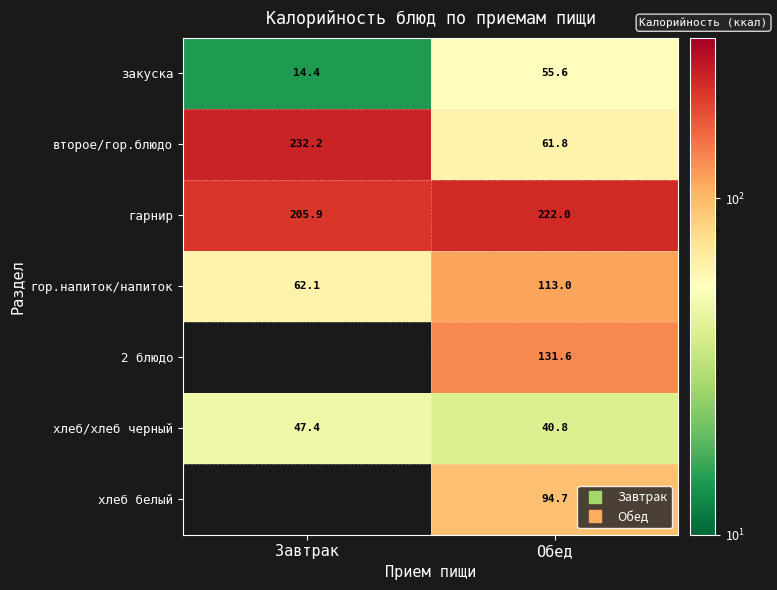

Is it true that хлеб/хлеб черный equals 13.0 at Обед?

False